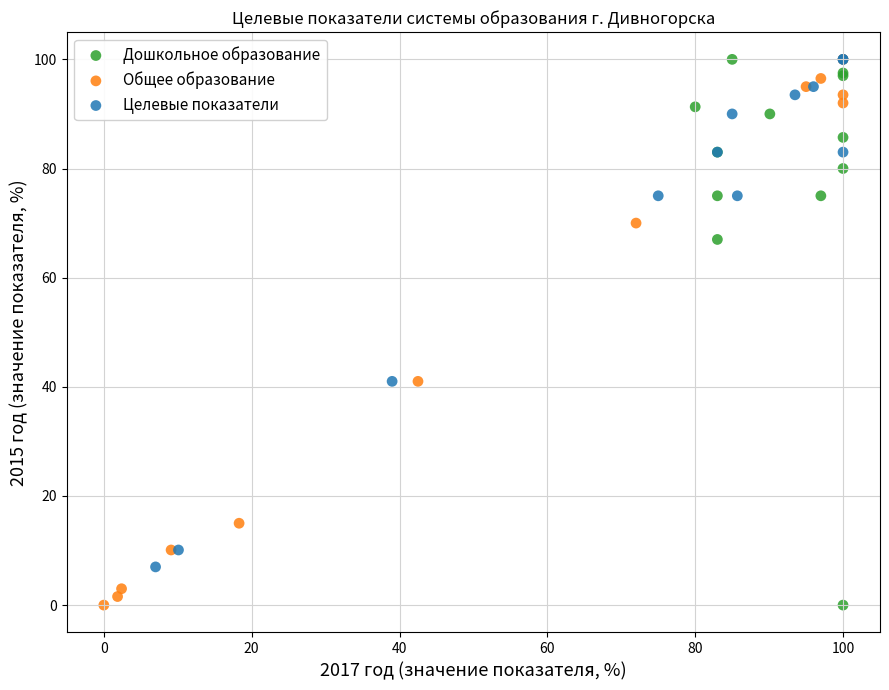

What are all the series names shown in the legend?

Дошкольное образование, Общее образование, Целевые показатели